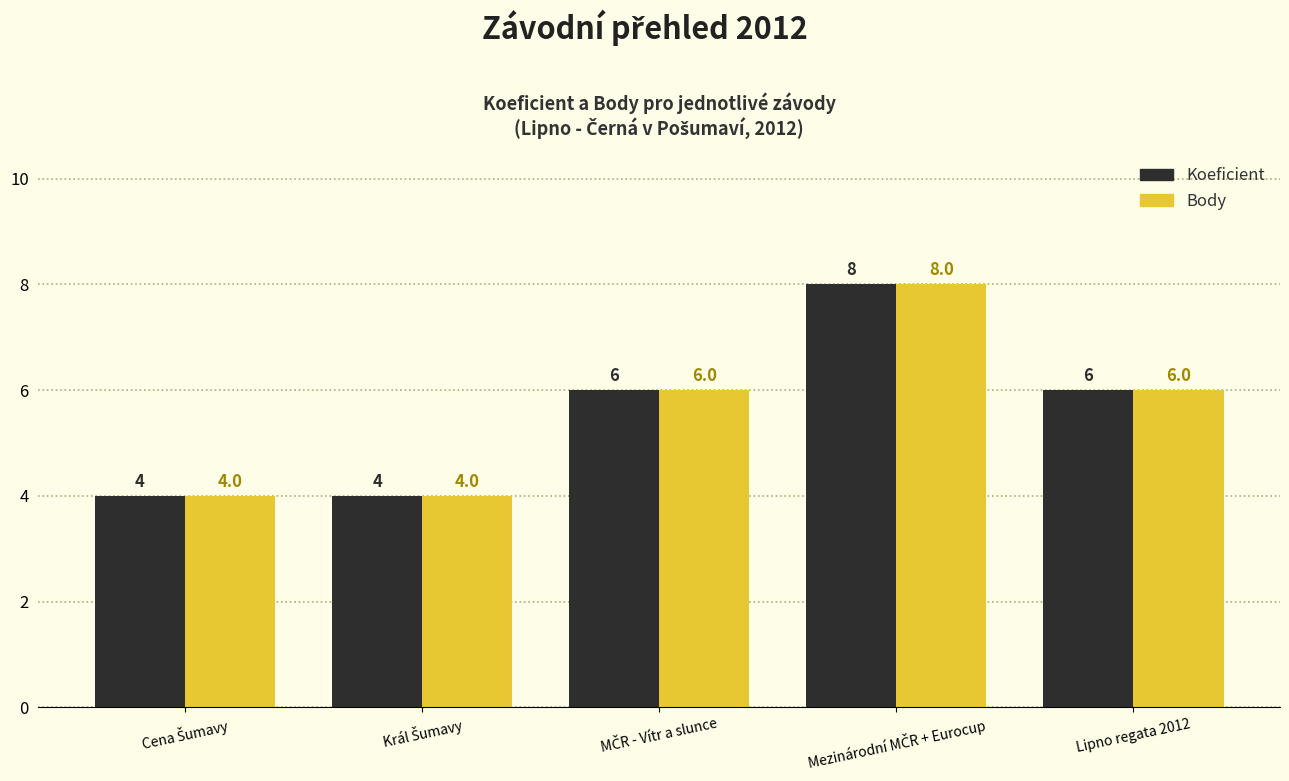

Count the Koeficient values in the range 4 to 6.

4